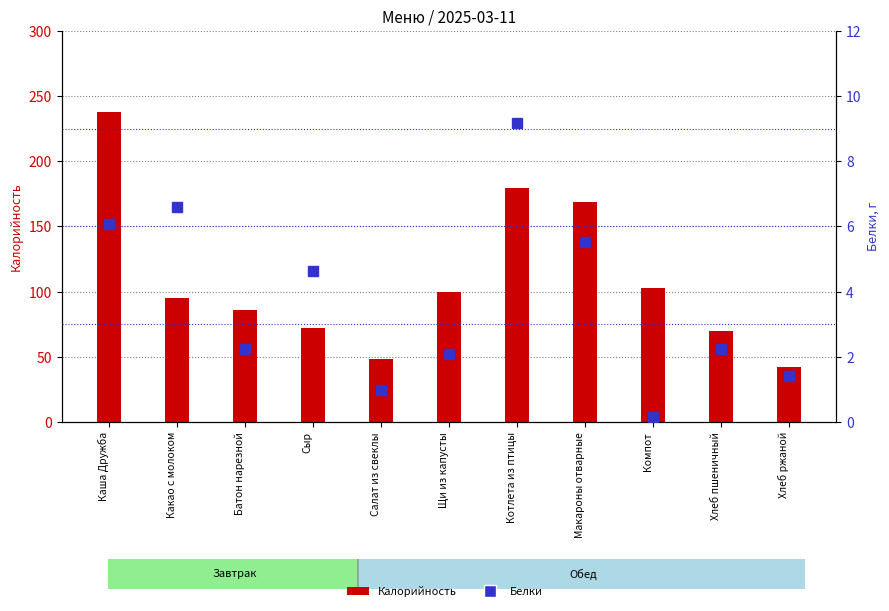

The value of Калорийность at Каша Дружба is 237.5. True or false?

True